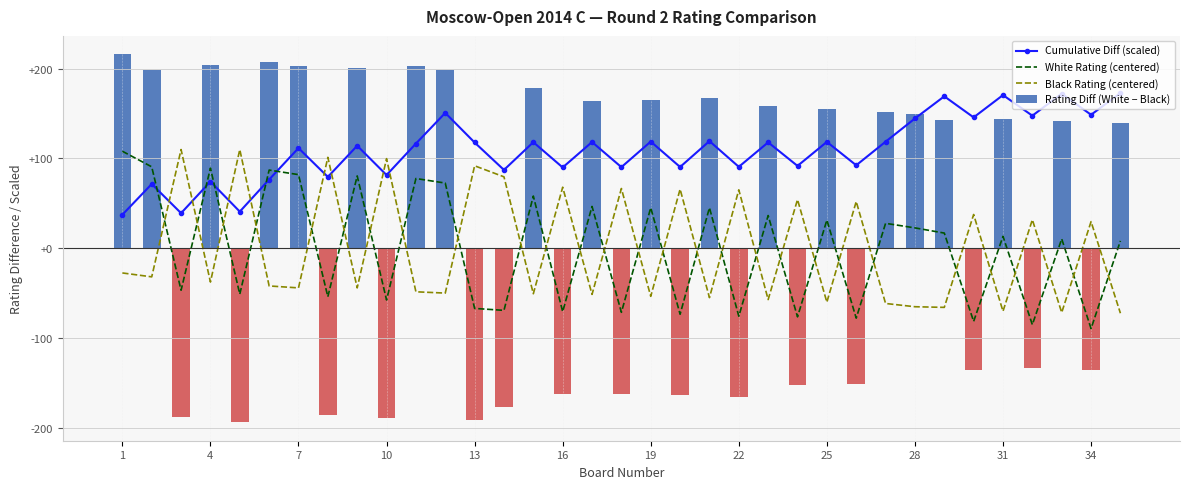

How many intersections are there between Black Rating (centered) and White Rating (centered)?

28